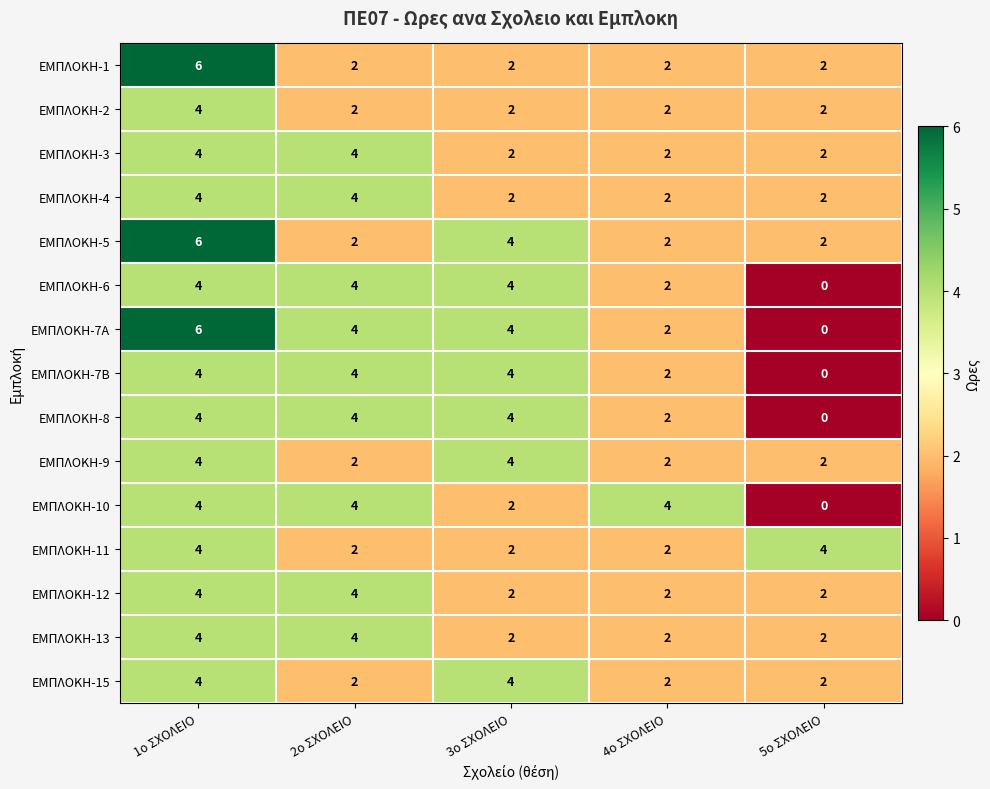

Which series has the largest range (max minus min)?

ΕΜΠΛΟΚΗ-7Α